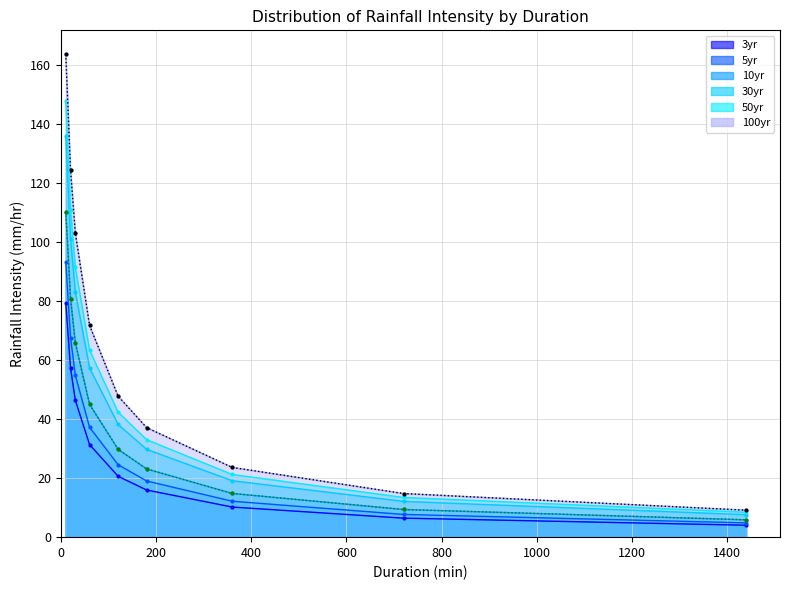

What are all the series names shown in the legend?

3yr, 5yr, 10yr, 30yr, 50yr, 100yr